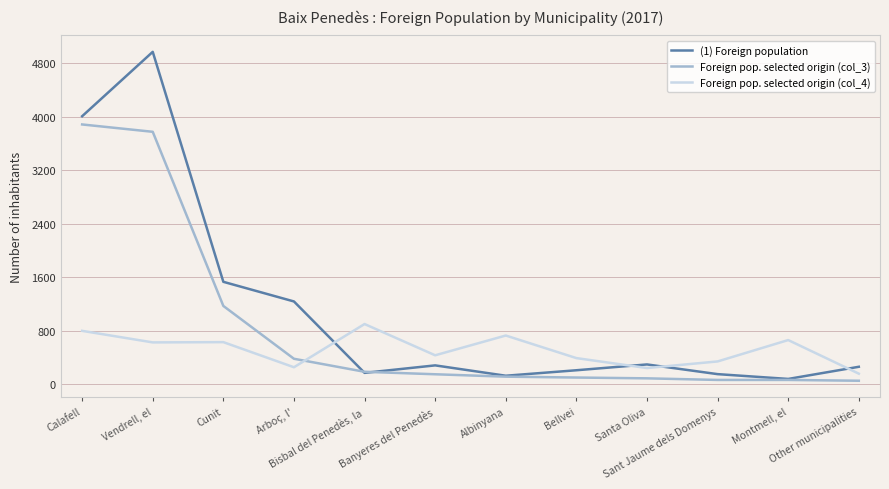

Rank the series by their maximum value, from highest to lowest.

(1) Foreign population, Foreign pop. selected origin (col_3), Foreign pop. selected origin (col_4)